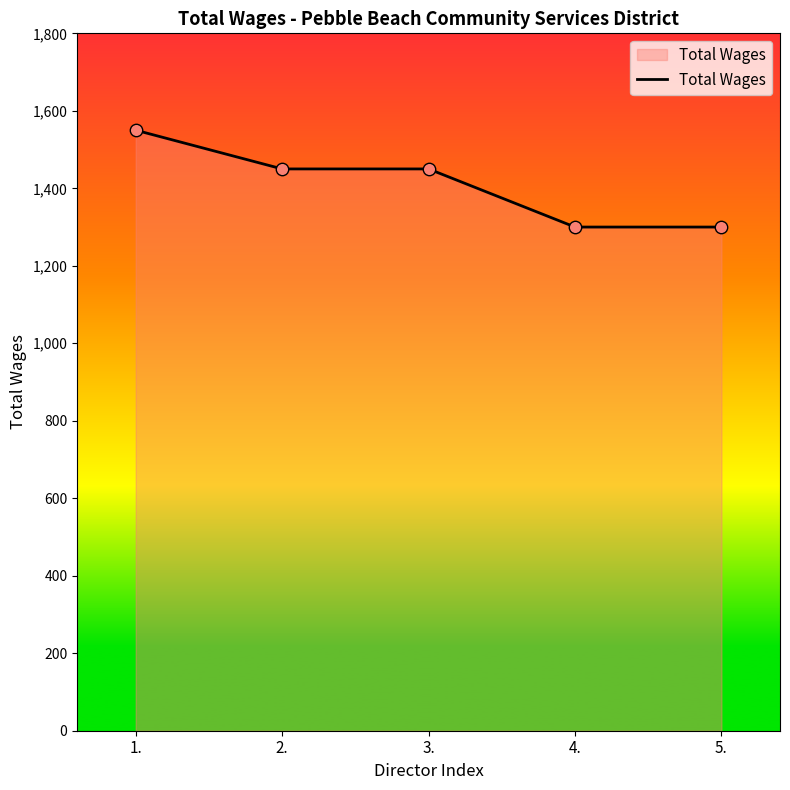

What is the ratio of the value at 3. to the value at 2.?

1.0